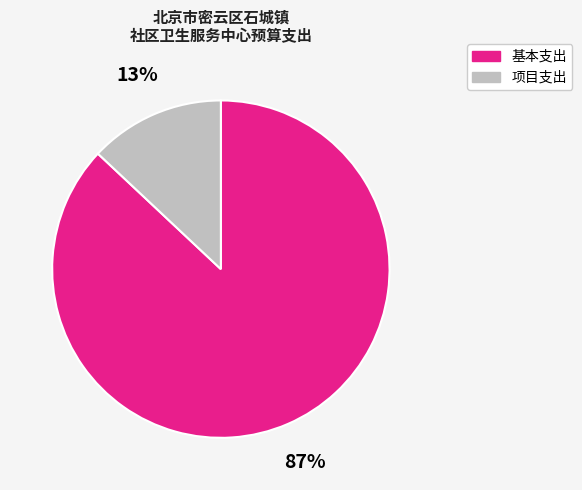

How many slices are in this pie chart?

2